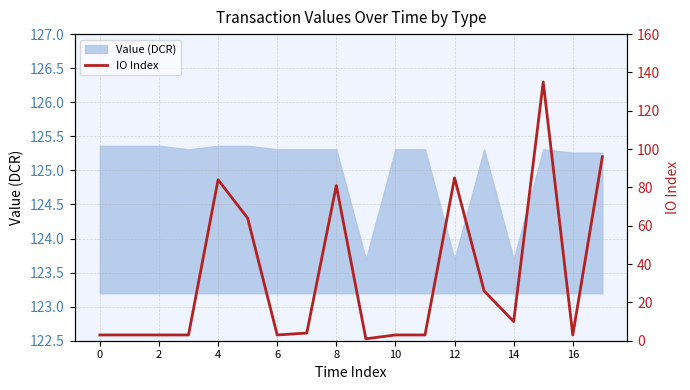

Is it true that Value (DCR) equals 179.0 at 4?

False